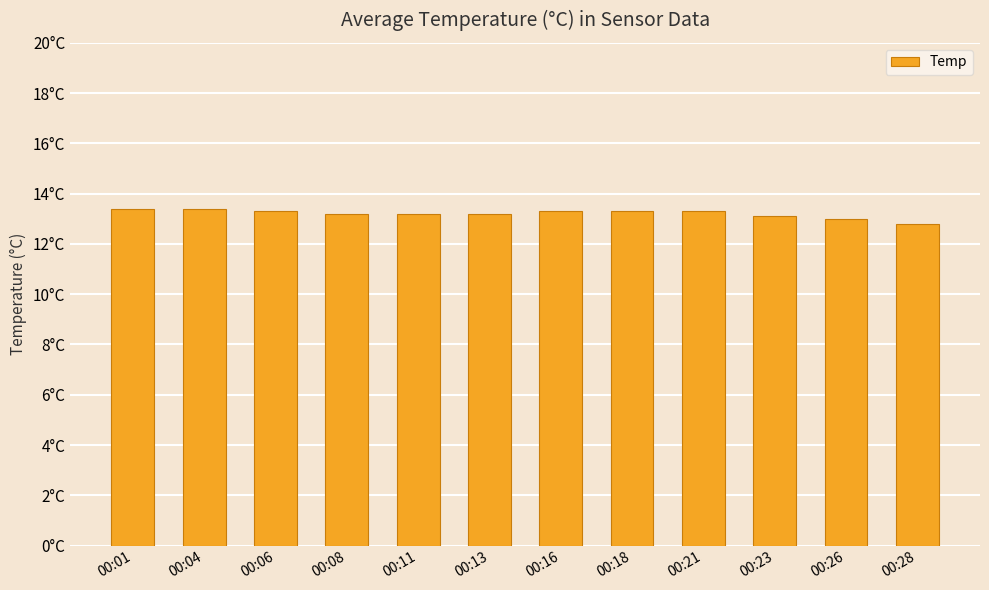

What is the difference between the values at 00:23 and 00:04?

0.3